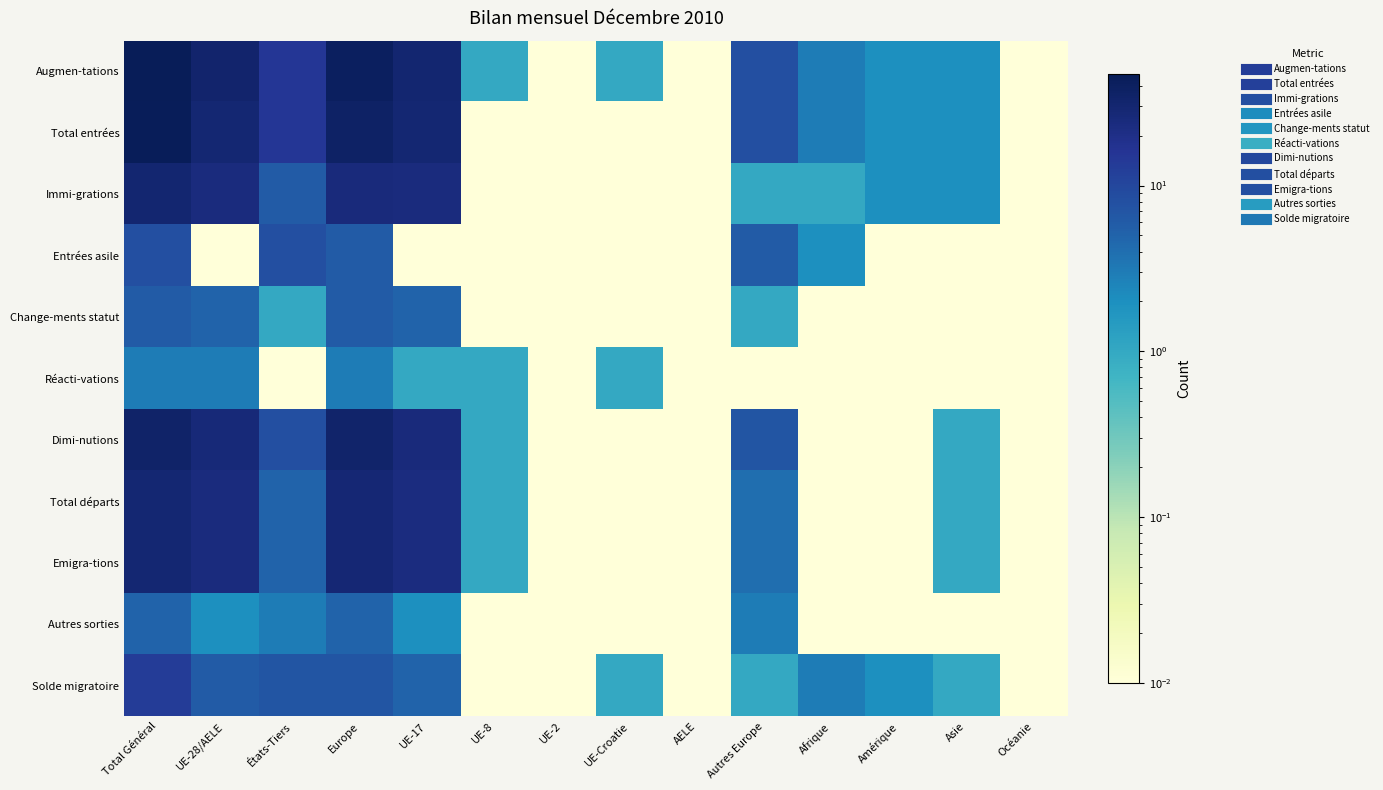

List the series in order of their peak value, lowest first.

Réacti-vations, Autres sorties, Change-ments statut, Entrées asile, Solde migratoire, Total départs, Emigra-tions, Immi-grations, Dimi-nutions, Total entrées, Augmen-tations